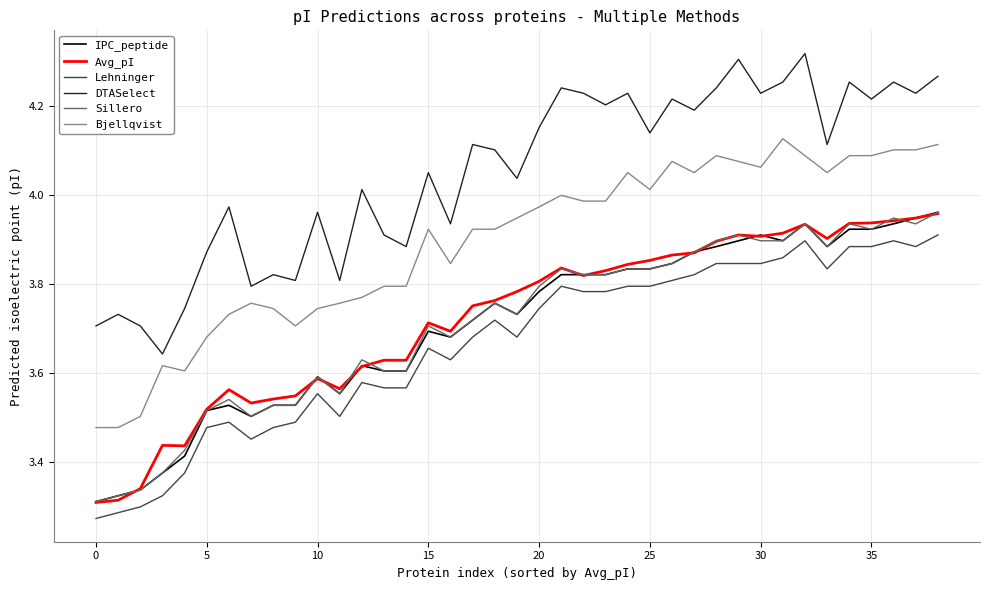

True or false: Sillero and Bjellqvist intersect in this chart.

False